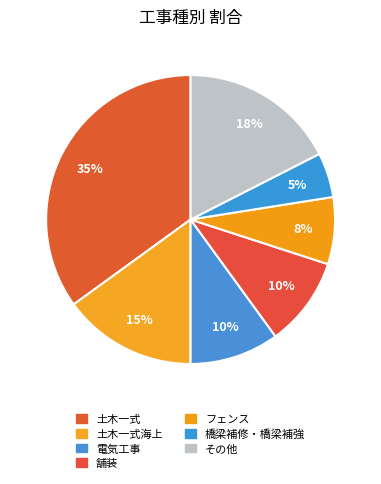

How much of the chart is everything except 橋梁補修・橋梁補強?

95.0%